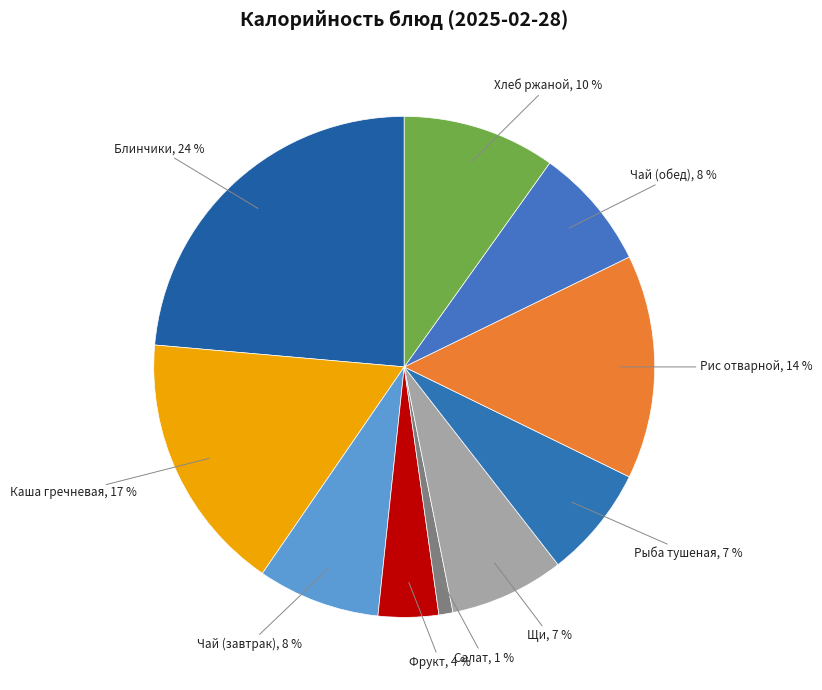

Count the number of slices in the pie.

10